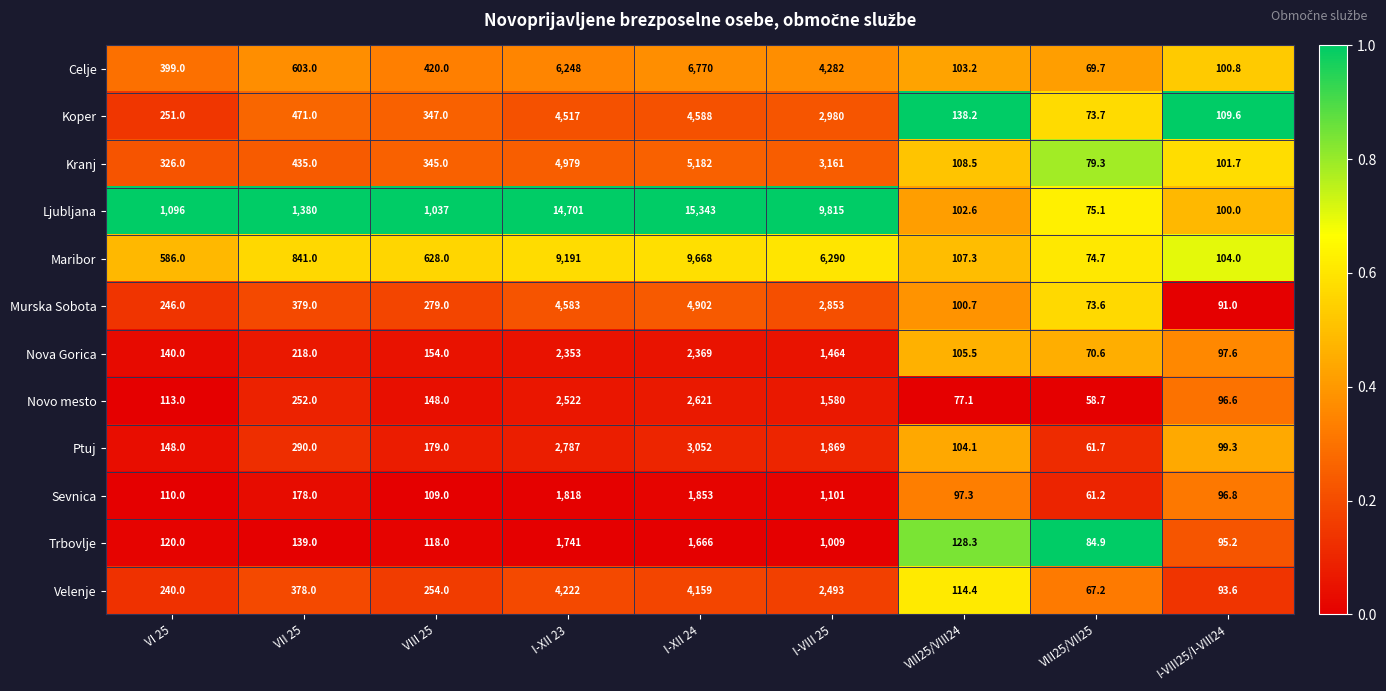

What is the spread (max minus min) of values at I-VIII25/I-VIII24?

18.6